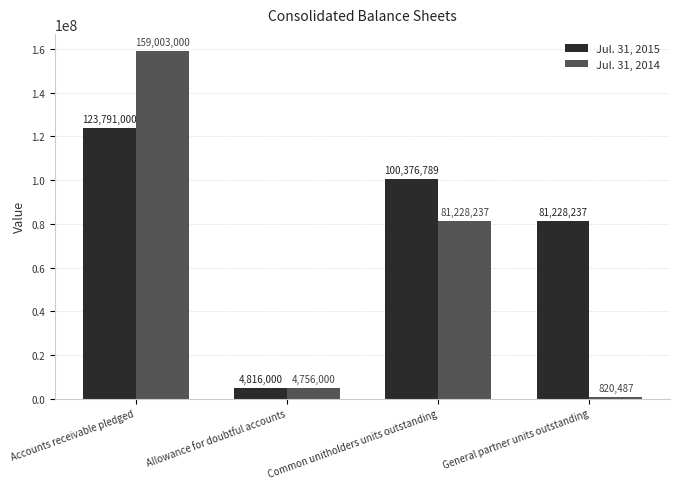

What is the label of the 2nd bar from the right?

Common unitholders units outstanding